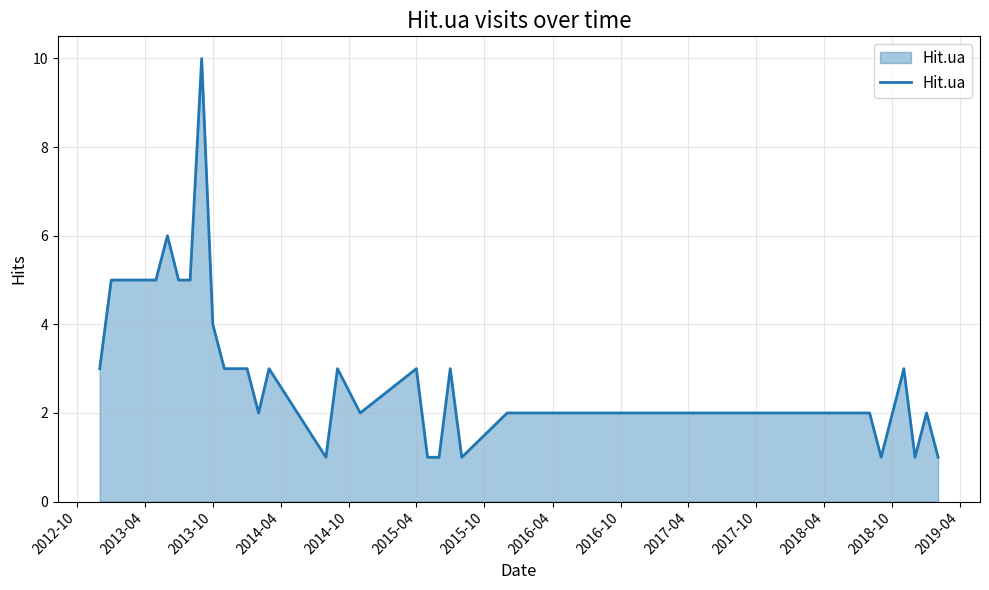

What is the difference between the maximum and minimum values?

9